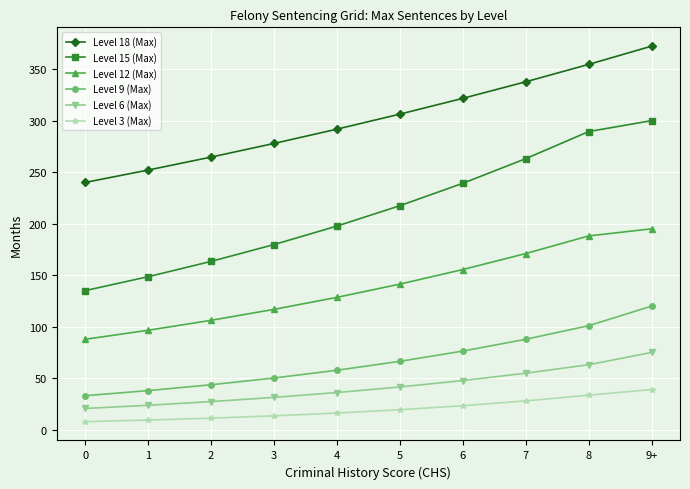

Count the number of categories in the chart.

10